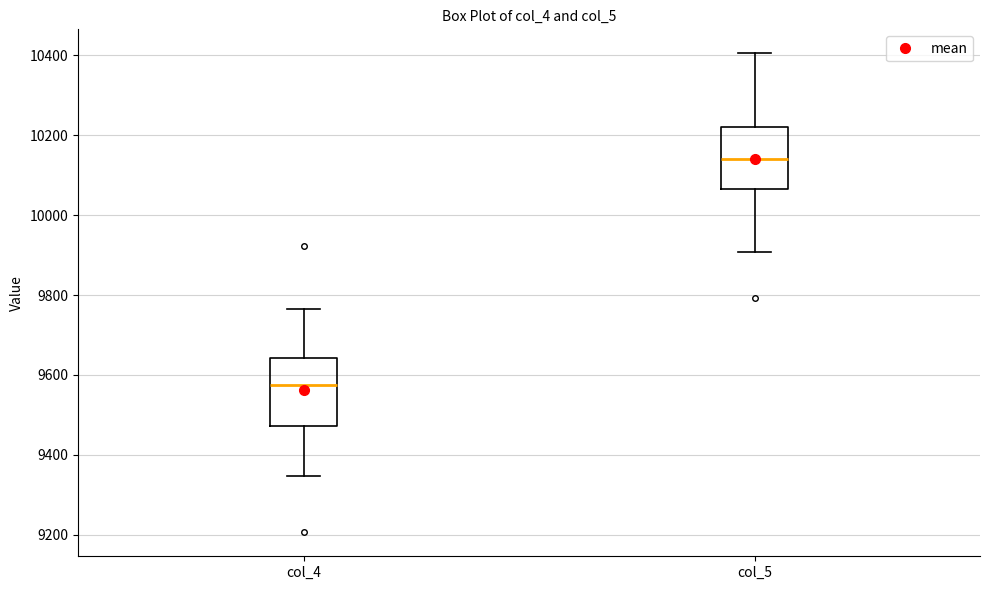

Reading left to right, read every box against the y-axis: the position of its median line, the range the box covers, and the ends of its whiskers. The values are not printed on the chart, so give them approximately, as read against the axis.

col_4: median 9580, box 9480 to 9640, whiskers 9340 to 9760
col_5: median 10140, box 10060 to 10220, whiskers 9900 to 10400